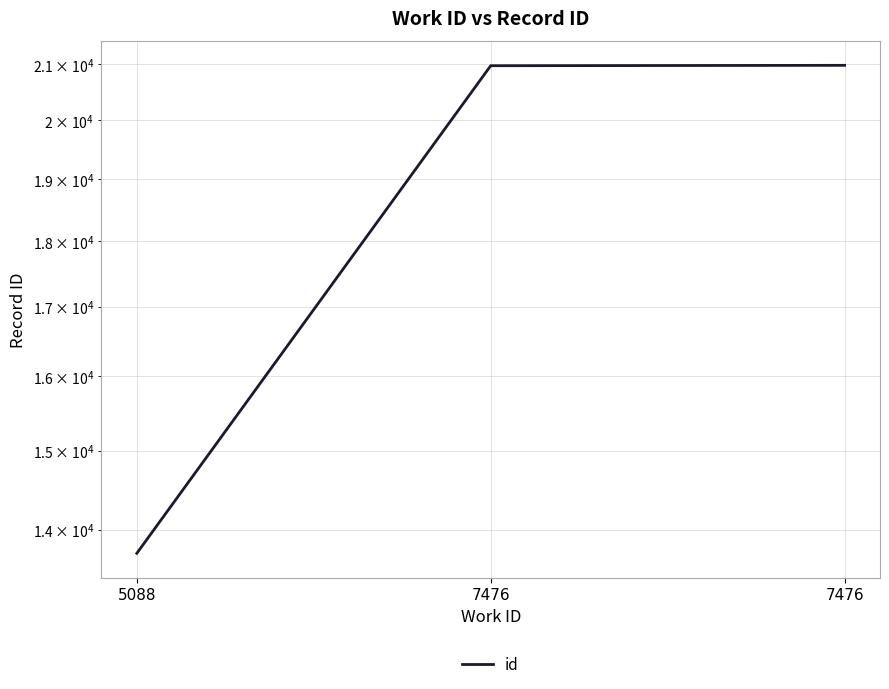

At which label does the data first exceed 20976?

7476